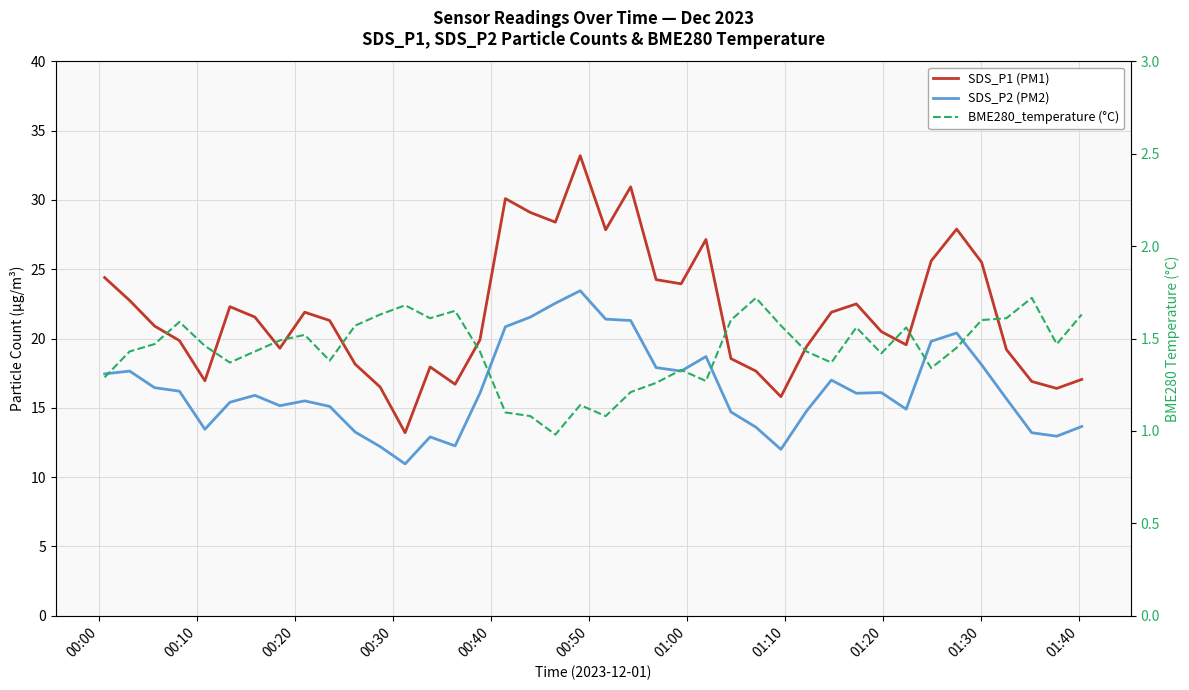

Reading left to right, transcribe all the data shown in this chart.

SDS_P1 (PM1): 24.4	22.8	20.9	19.9	16.9	22.3	21.6	19.3	21.9	21.3	18.1	16.5	13.2	17.9	16.7	19.9	30.1	29.1	28.4	33.2	27.9	30.9	24.2	23.9	27.1	18.6	17.6	15.8	19.4	21.9	22.5	20.5	19.6	25.6	27.9	25.5	19.2	16.9	16.4	17.1
SDS_P2 (PM2): 17.4	17.6	16.4	16.2	13.4	15.4	15.9	15.2	15.5	15.1	13.2	12.2	10.9	12.9	12.2	16.1	20.9	21.6	22.6	23.4	21.4	21.3	17.9	17.6	18.7	14.7	13.6	12.0	14.8	17.0	16.1	16.1	14.9	19.8	20.4	18.1	15.7	13.2	12.9	13.7
BME280_temperature (°C): 1.3	1.4	1.5	1.6	1.5	1.4	1.4	1.5	1.5	1.4	1.6	1.6	1.7	1.6	1.6	1.4	1.1	1.1	1.0	1.1	1.1	1.2	1.3	1.3	1.3	1.6	1.7	1.6	1.4	1.4	1.6	1.4	1.6	1.3	1.4	1.6	1.6	1.7	1.5	1.6